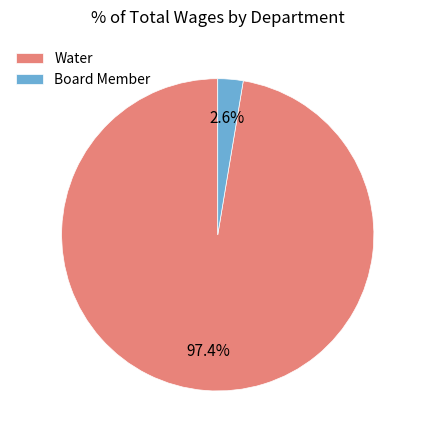

Which slice represents more than half of the pie?

Water